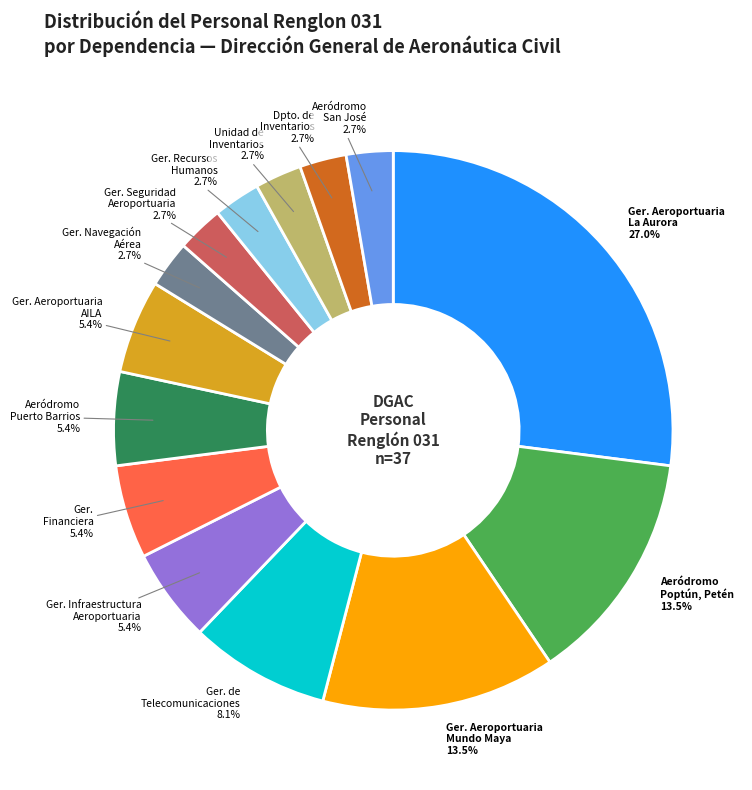

Is Ger. Aeroportuaria Mundo Maya the majority of the pie?

No